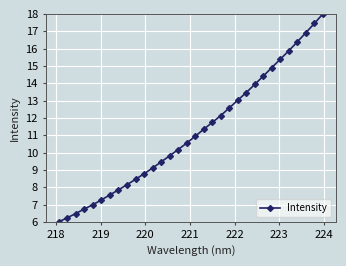

What is the value of the 29th point from the left?

16.4